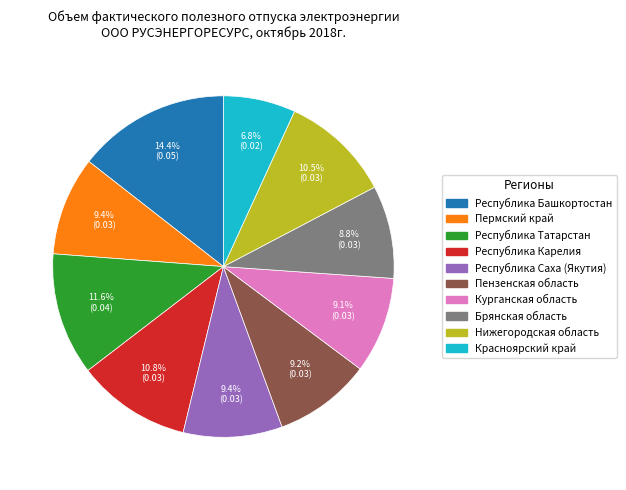

What is the total percentage of Нижегородская область and Республика Башкортостан?

24.9%